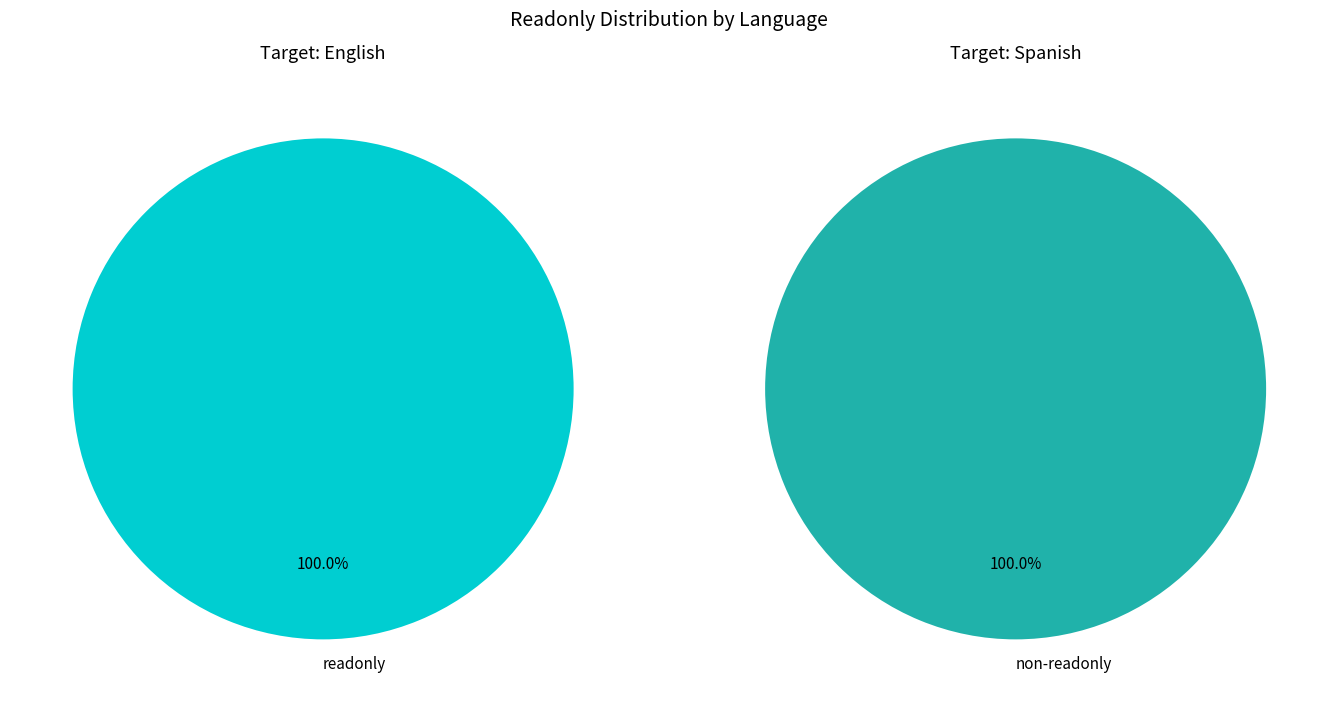

The English slice represents 100% of the pie. True or false?

True